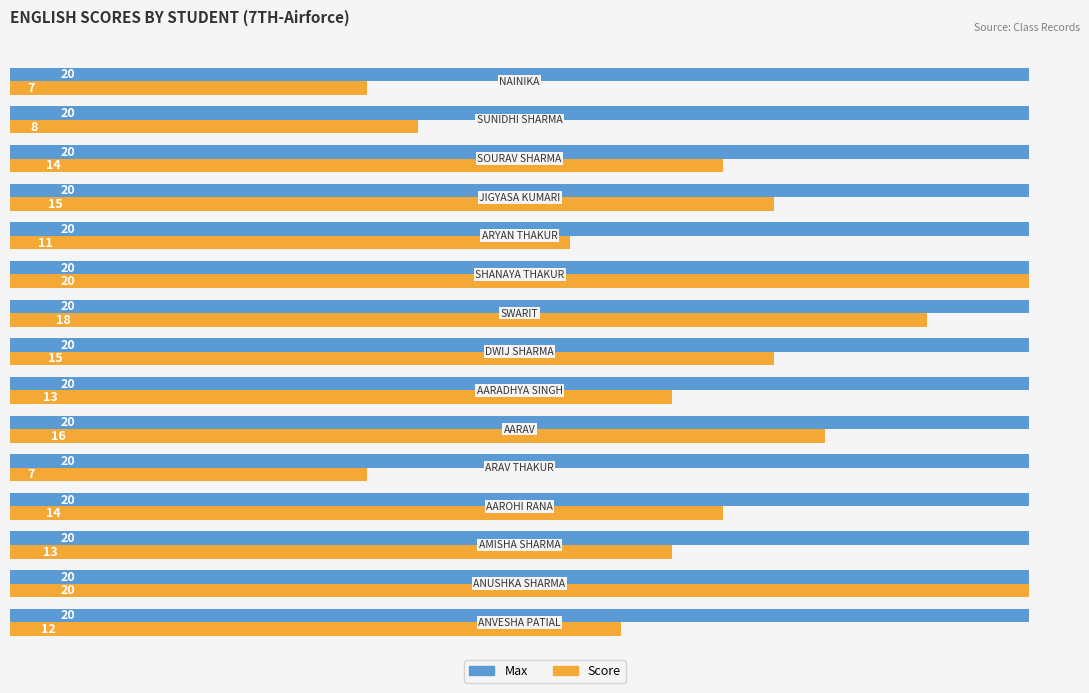

Which series has the widest spread of values?

Score